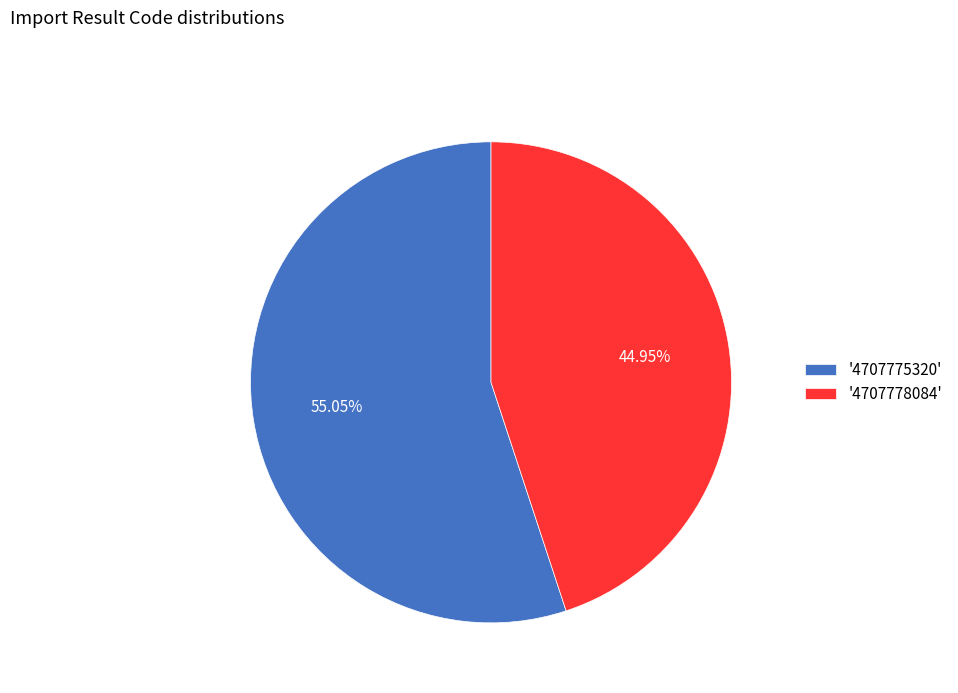

Between '4707778084' and '4707775320', which is larger?

'4707775320'